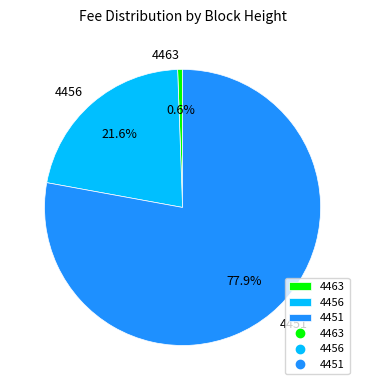

What is the largest slice in the pie chart?

4451